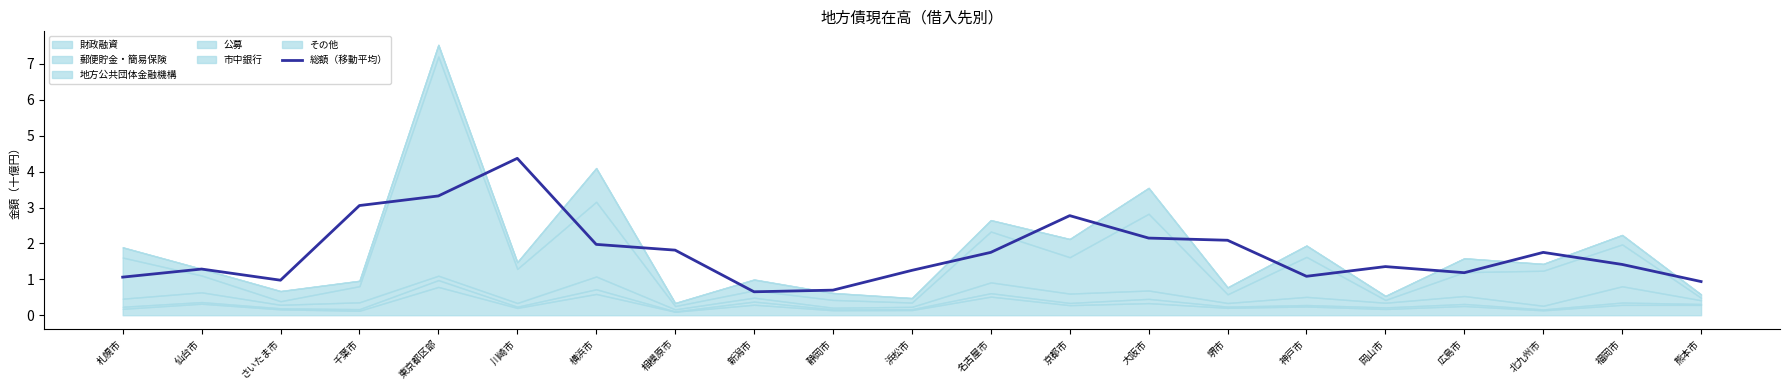

What is the label of the 14th point from the right?

相模原市